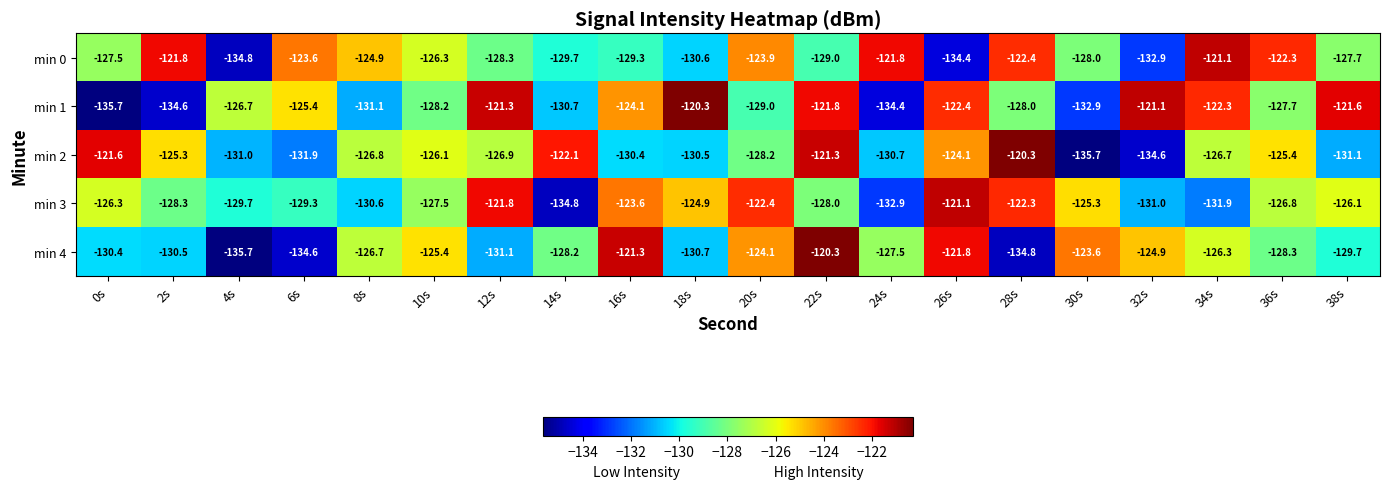

What is the difference between the highest and lowest values at 6s?

11.0